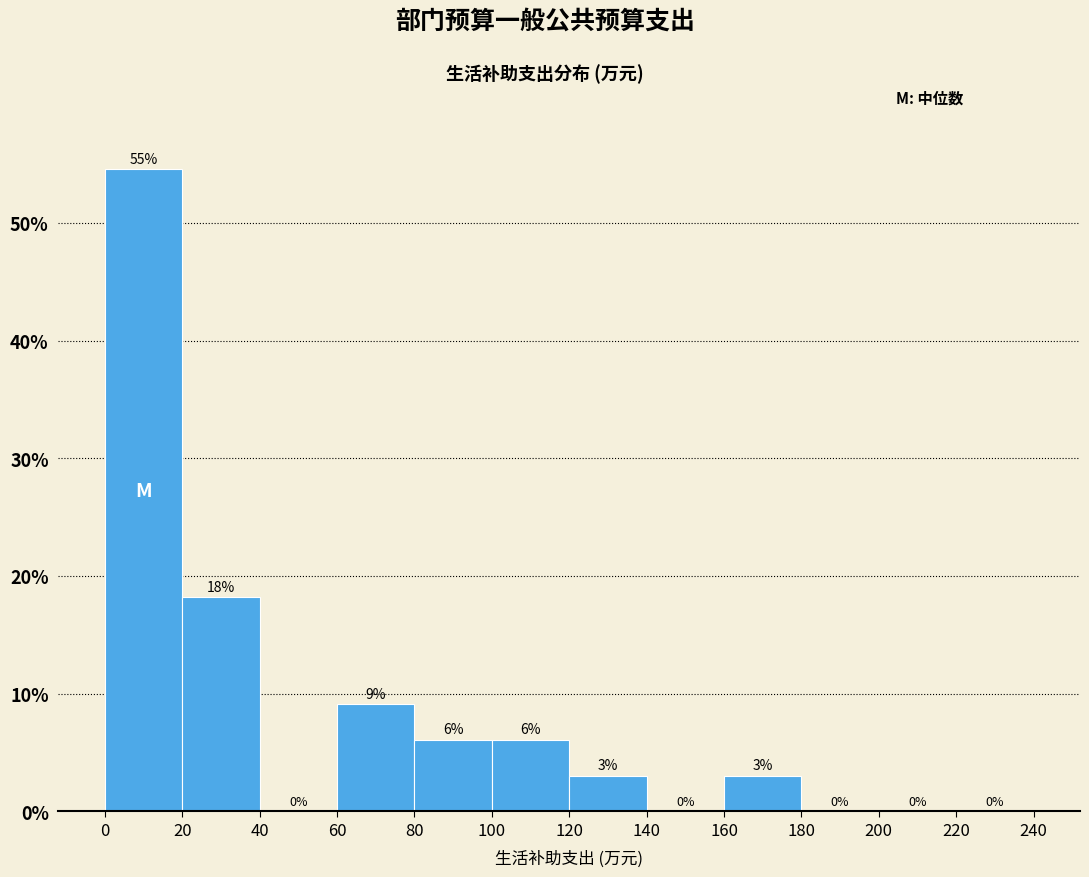

Which range on the x-axis has the tallest bar?

0 to 20